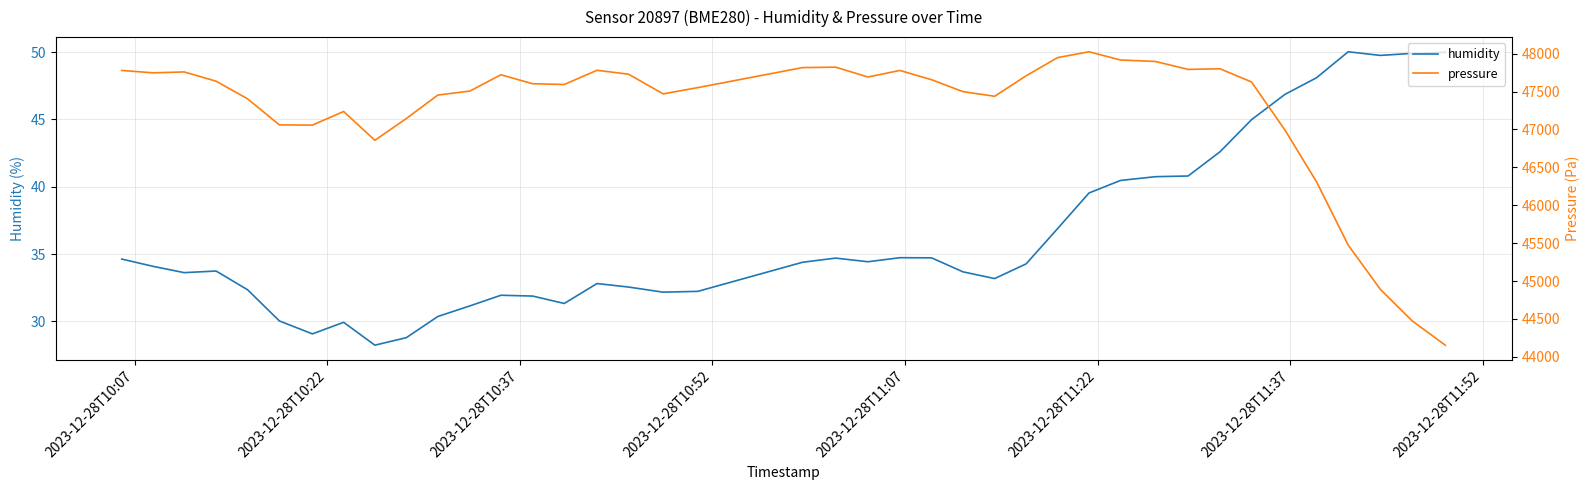

What is the minimum value for humidity?

28.2